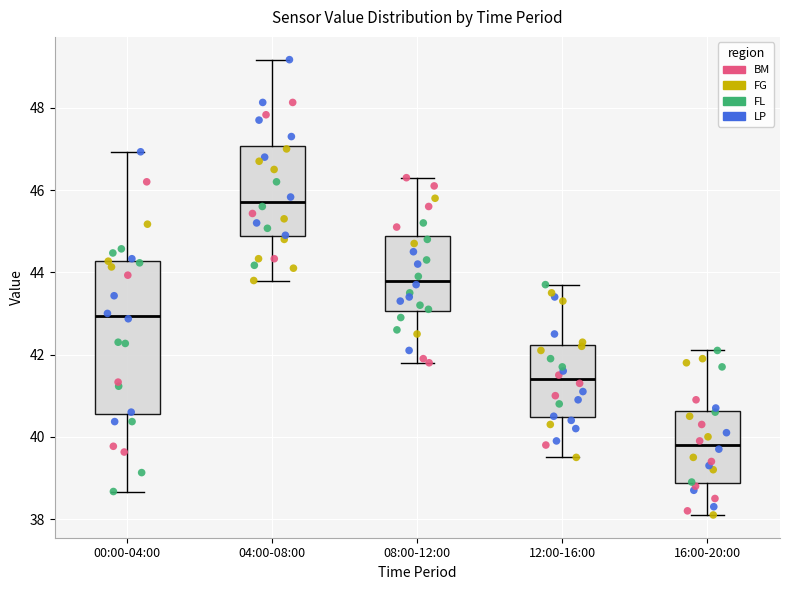

Where is the lower edge of the box for 00:00-04:00 on the y-axis? The values are not printed on the chart, so give them approximately, as read against the axis.

40.6